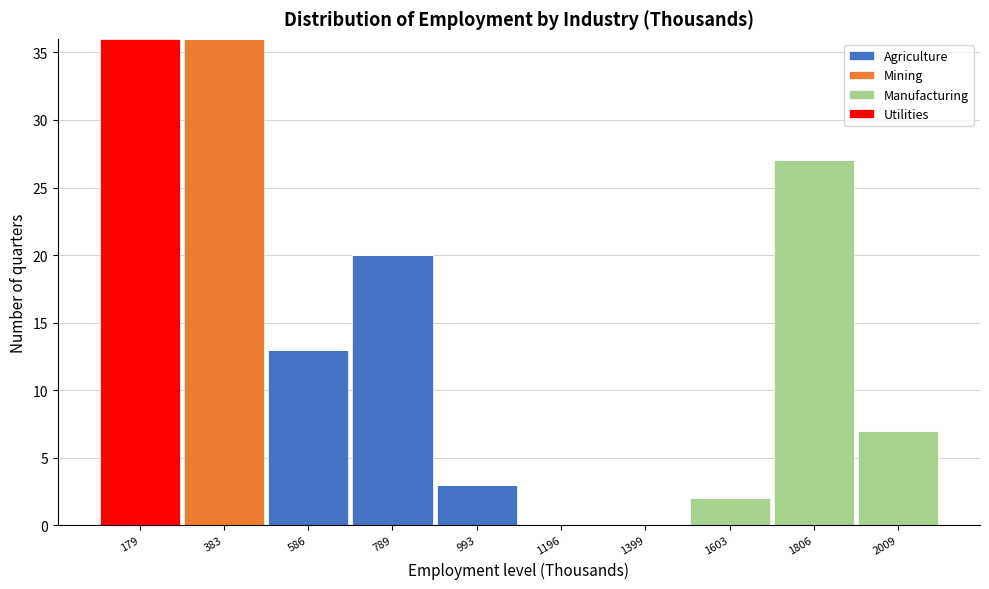

What is the total height of the stacked bar covering 100 to 300 on the x-axis? Neither the bar edges nor the heights are printed on the chart, so give them approximately, as read against the axes.

36